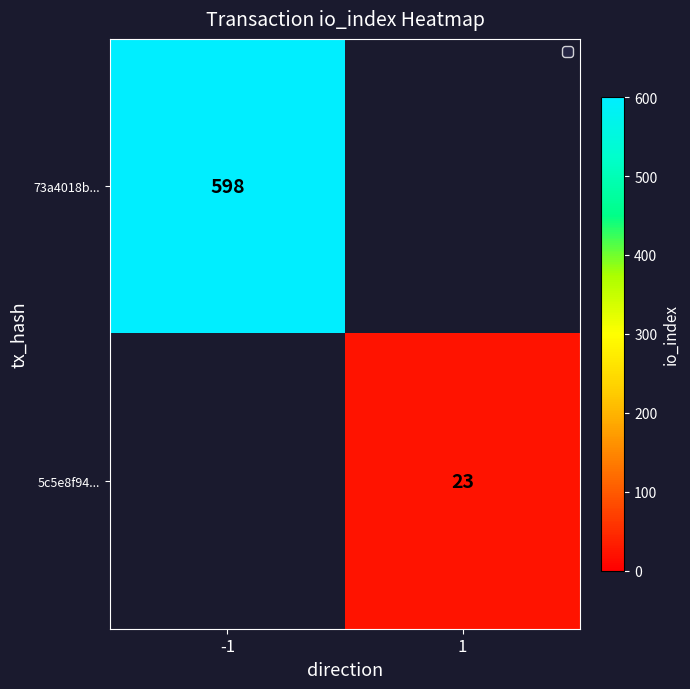

Is it true that 73a4018b... equals 598 at -1?

True